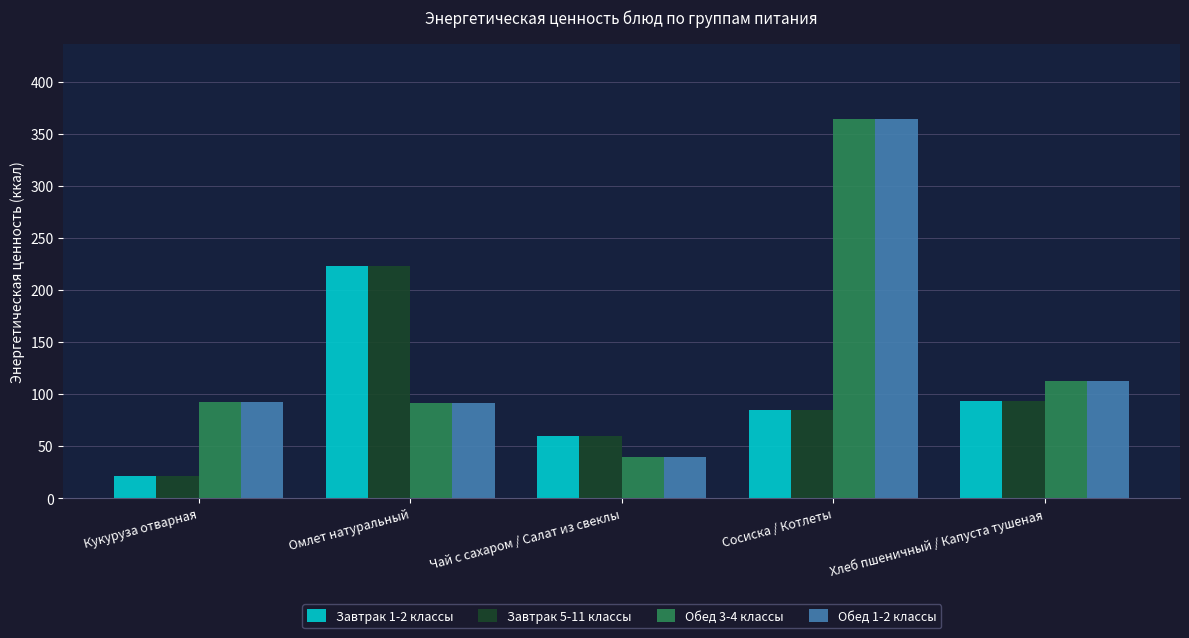

The value of Обед 1-2 классы at Омлет натуральный is 91.2. True or false?

True